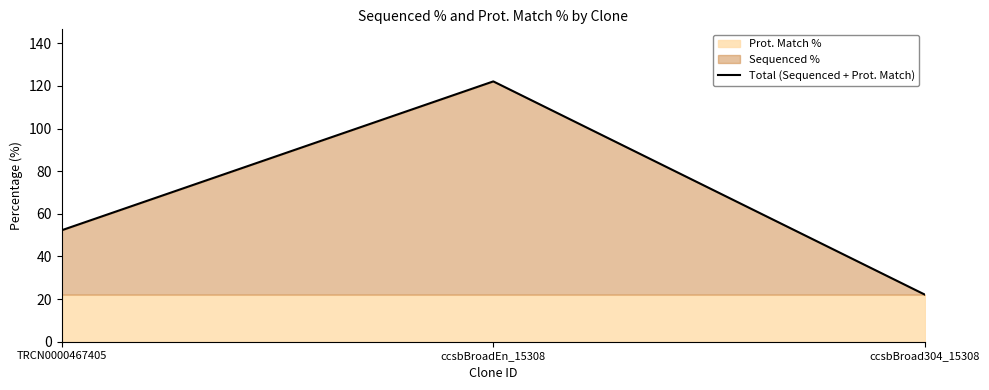

List the labels in order of value, smallest first.

ccsbBroad304_15308, TRCN0000467405, ccsbBroadEn_15308